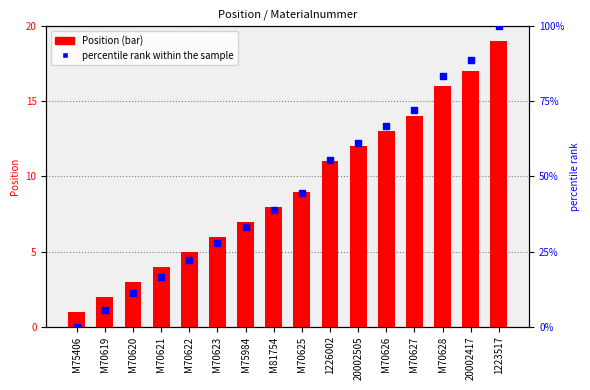

At which category is the sum across all series the highest?

1223517